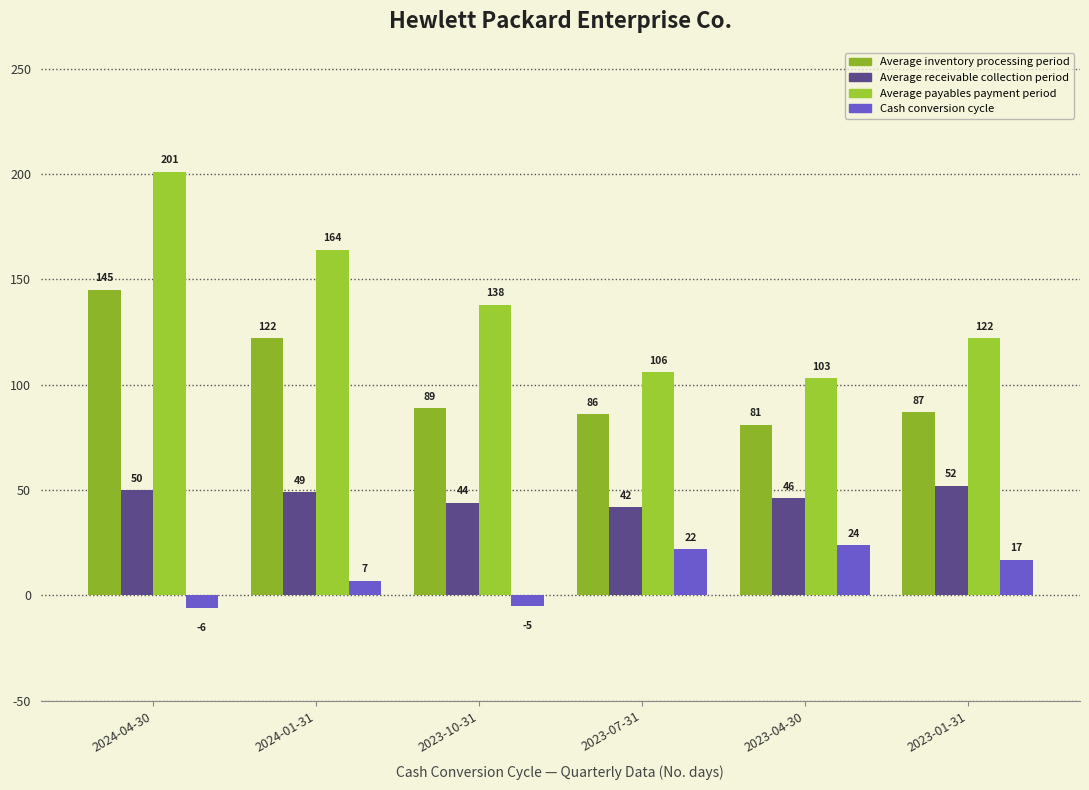

Which label corresponds to the largest value in the chart?

2024-04-30